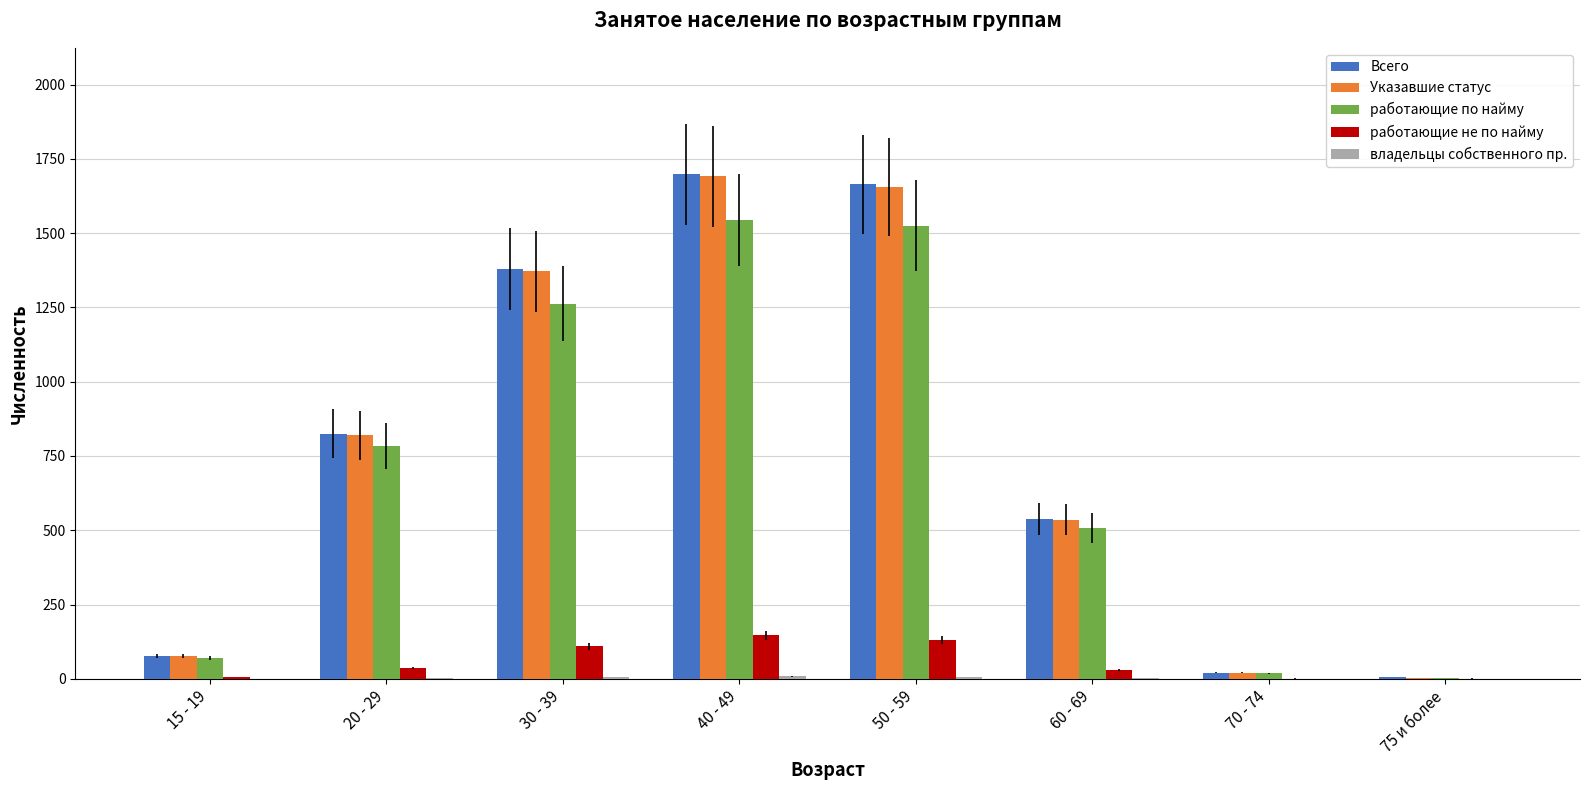

Which series changed the most between 15 - 19 and 50 - 59?

Всего